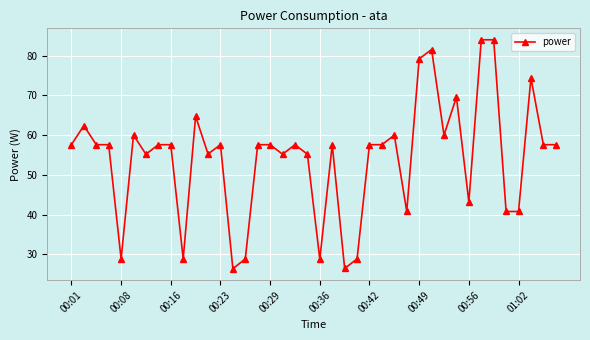

True or false: there are more than 1 points higher than both neighbors.

True